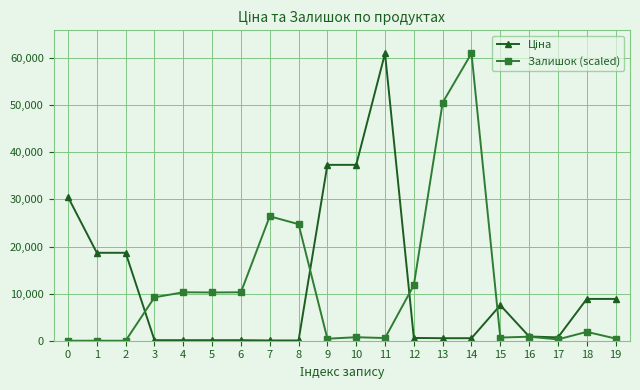

Between 1 and 7, which series saw the biggest shift?

Залишок (scaled)